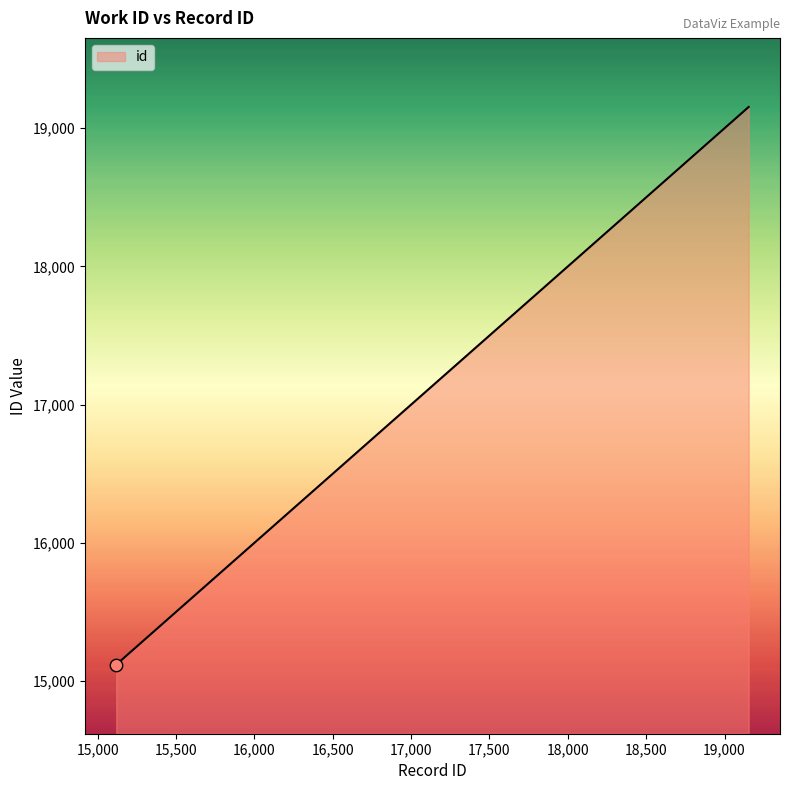

What is the difference between the maximum and minimum values?

4036